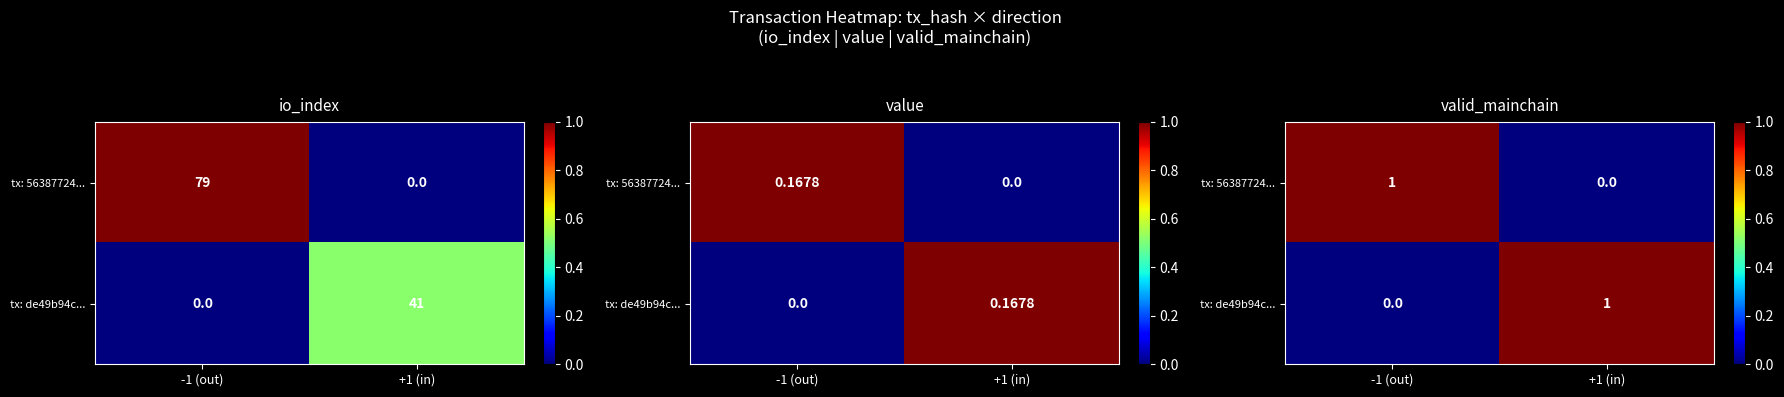

What is the highest value of the tx: 56387724... series?

1